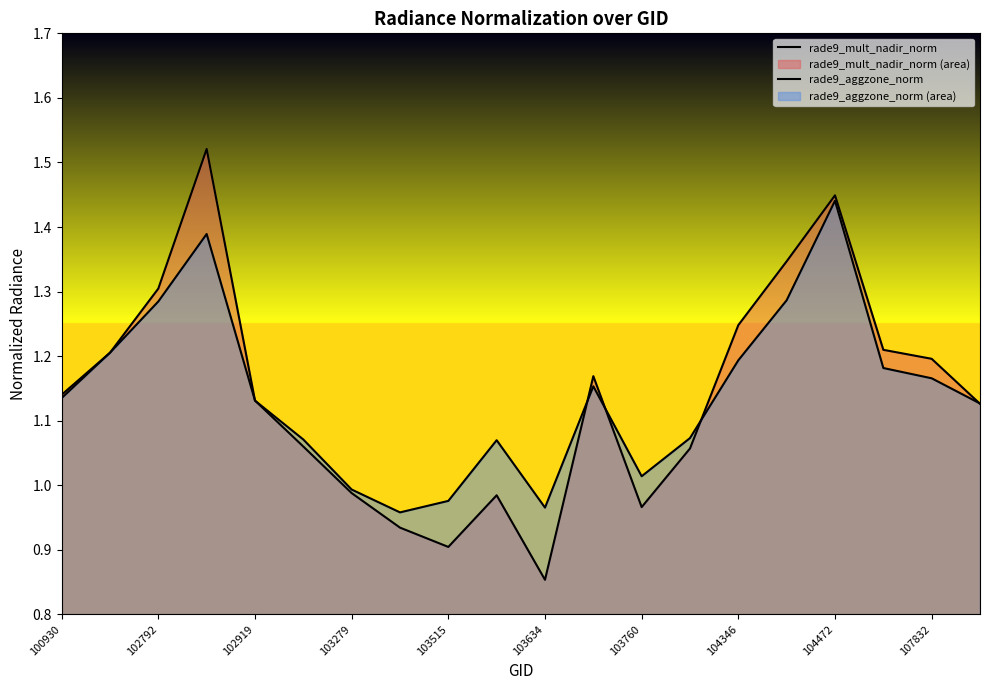

Is it true that rade9_mult_nadir_norm equals 1.0 at 103279?

True